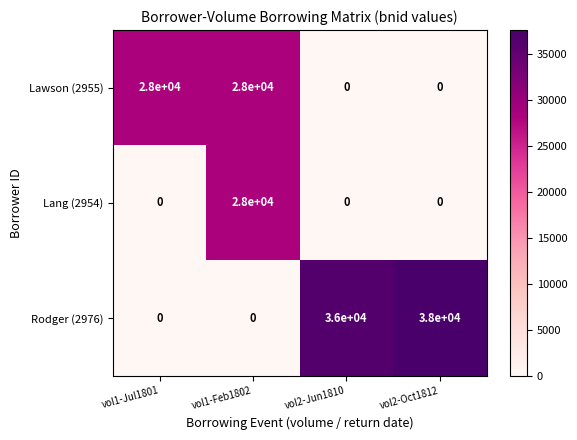

True or false: Lawson (2955) has a value of 28000 at vol1-Feb1802.

True